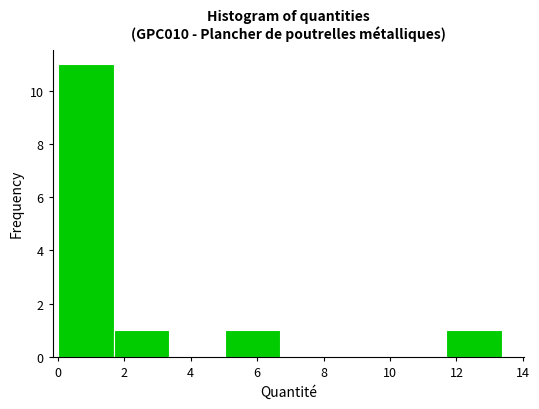

Reading left to right, list every bar in this chart as the range it spans on the x-axis followed by its height. Neither the bar edges nor the heights are printed on the chart, so give them approximately, as read against the axes.

0.0 to 1.6: 11
1.6 to 3.4: 1
3.4 to 5.0: 0
5.0 to 6.6: 1
6.6 to 8.4: 0
8.4 to 10.0: 0
10.0 to 11.6: 0
11.6 to 13.4: 1